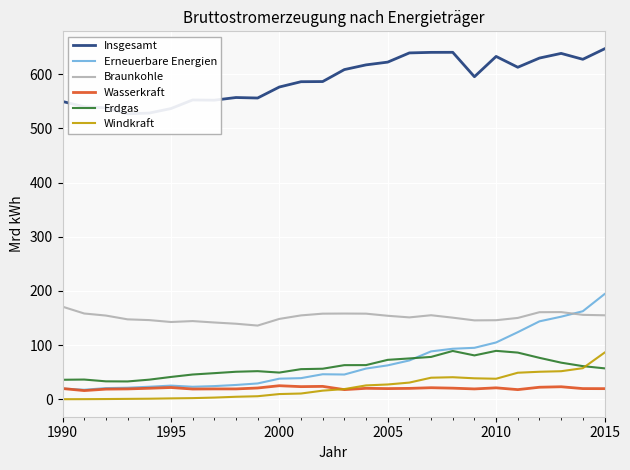

Is it true that Erdgas equals 61.2 at 1990?

False